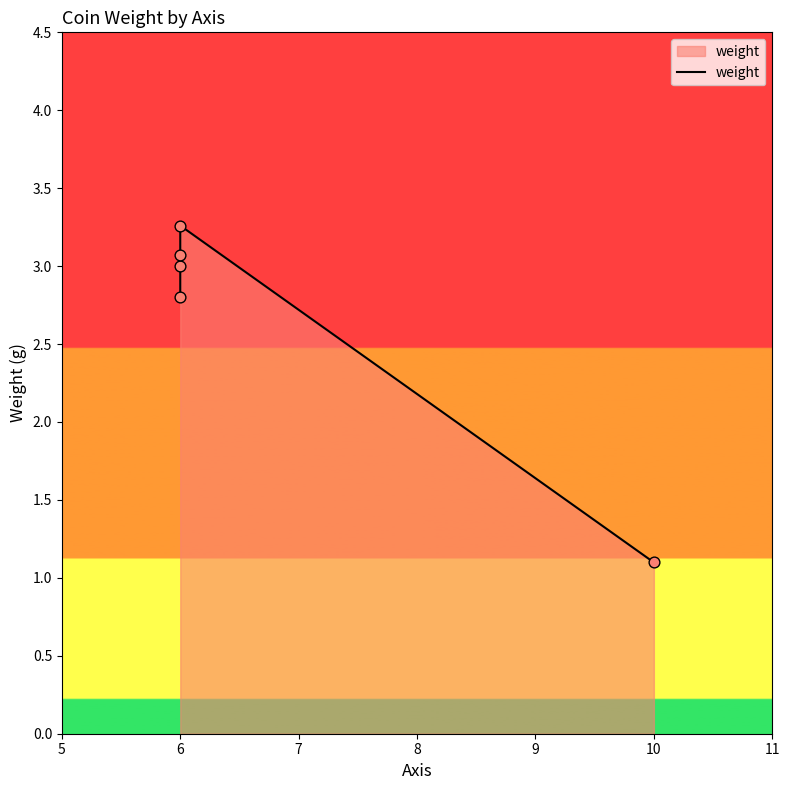

Which has a higher value, 6 or 10?

6